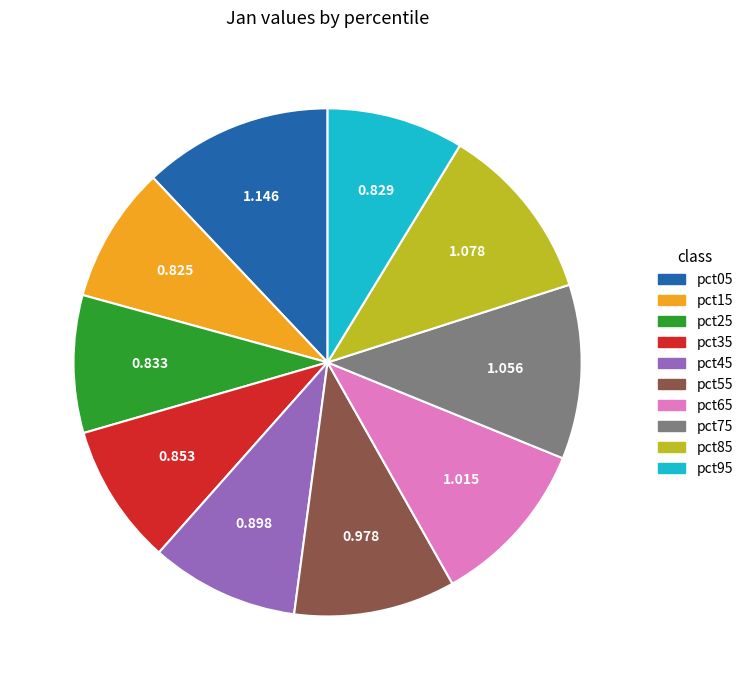

Does pct65 represent more than half of the total?

No